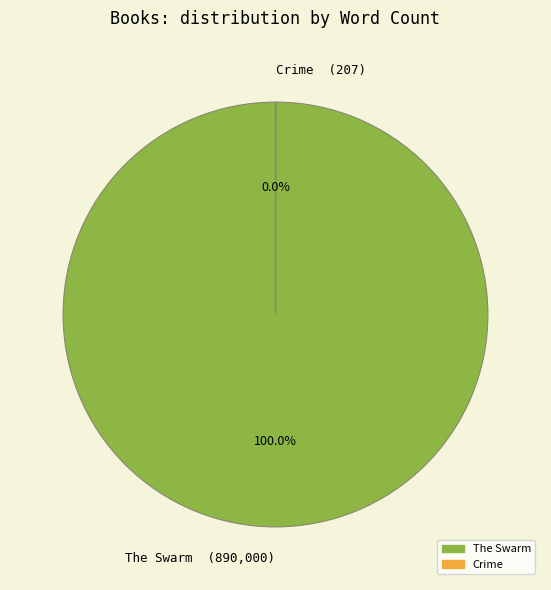

Which category has the biggest portion of the pie?

The Swarm